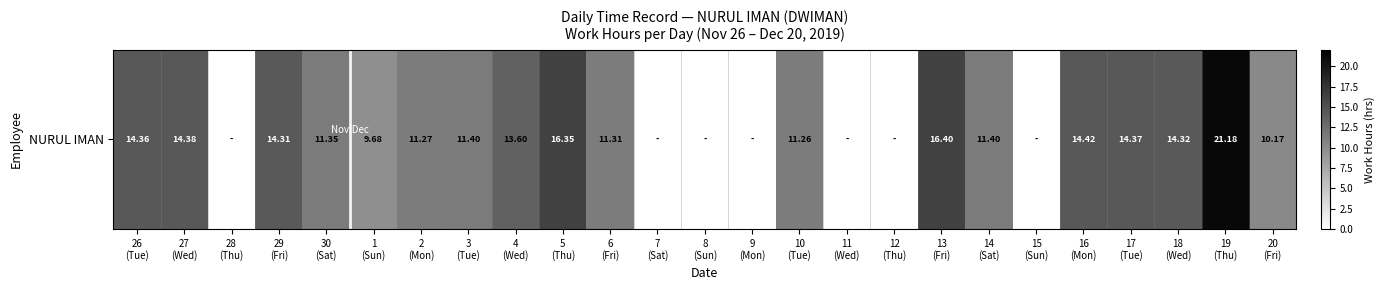

Reading left to right, extract all data points from this chart.

26
(Tue)=14.4	27
(Wed)=14.4	28
(Thu)=0.0	29
(Fri)=14.3	30
(Sat)=11.3	1
(Sun)=9.7	2
(Mon)=11.3	3
(Tue)=11.4	4
(Wed)=13.6	5
(Thu)=16.4	6
(Fri)=11.3	7
(Sat)=0.0	8
(Sun)=0.0	9
(Mon)=0.0	10
(Tue)=11.3	11
(Wed)=0.0	12
(Thu)=0.0	13
(Fri)=16.4	14
(Sat)=11.4	15
(Sun)=0.0	16
(Mon)=14.4	17
(Tue)=14.4	18
(Wed)=14.3	19
(Thu)=21.2	20
(Fri)=10.2